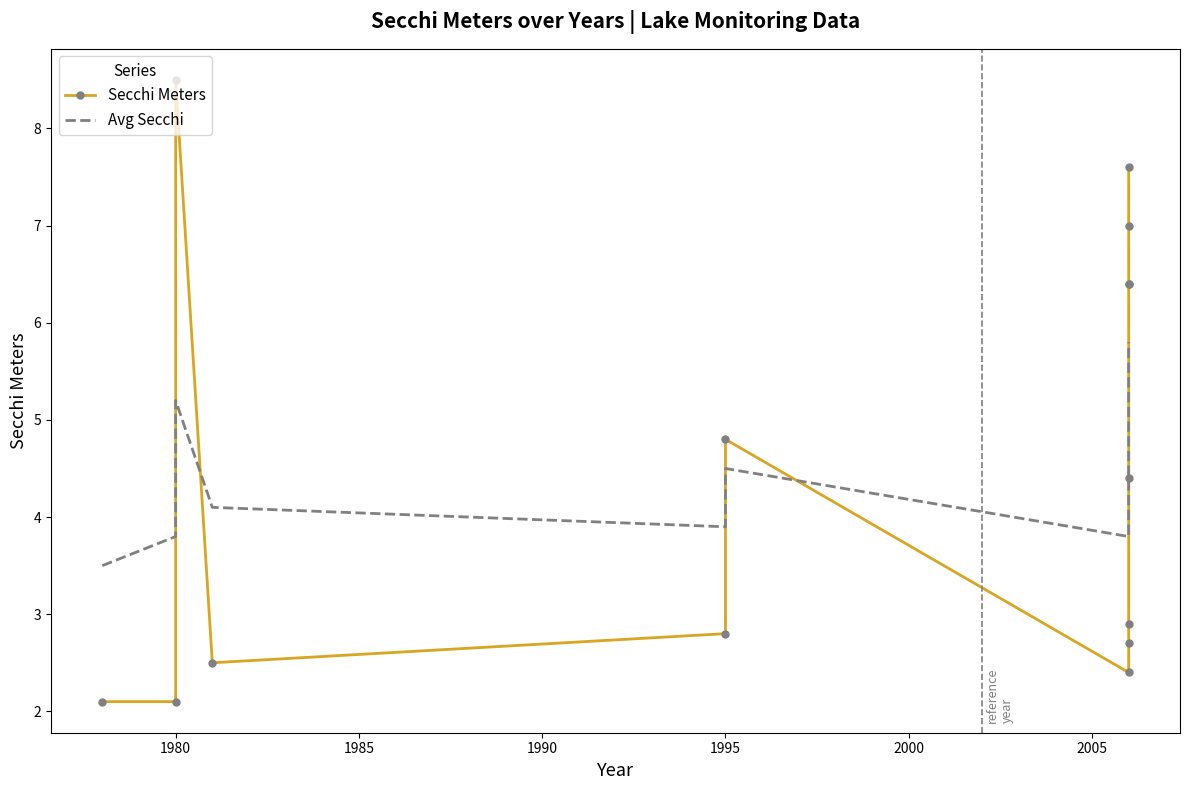

True or false: Secchi Meters and Avg Secchi cross at least once.

True